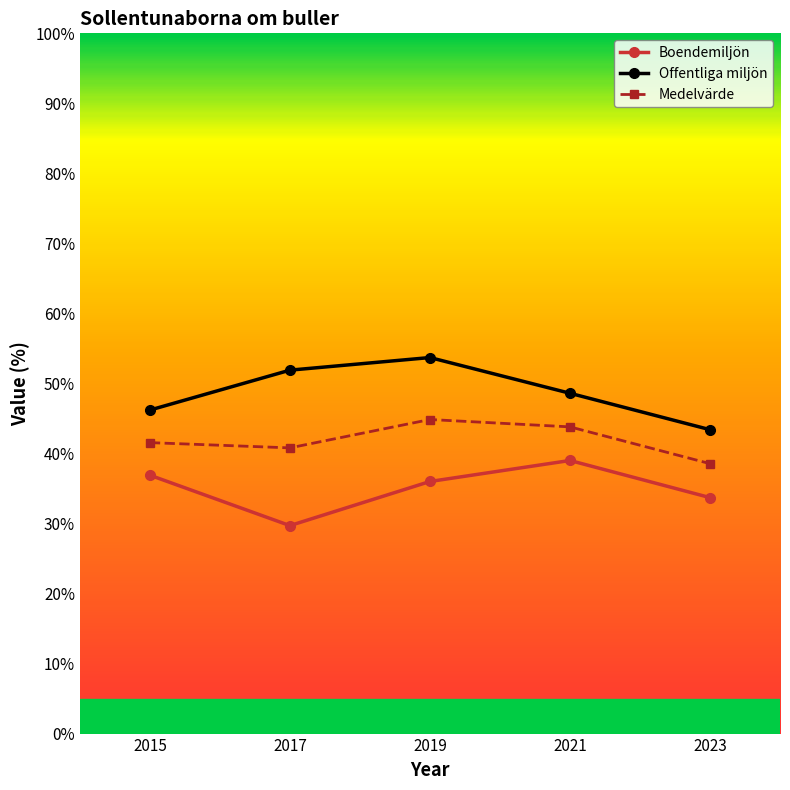

Which category has the lowest value across all series?

2017